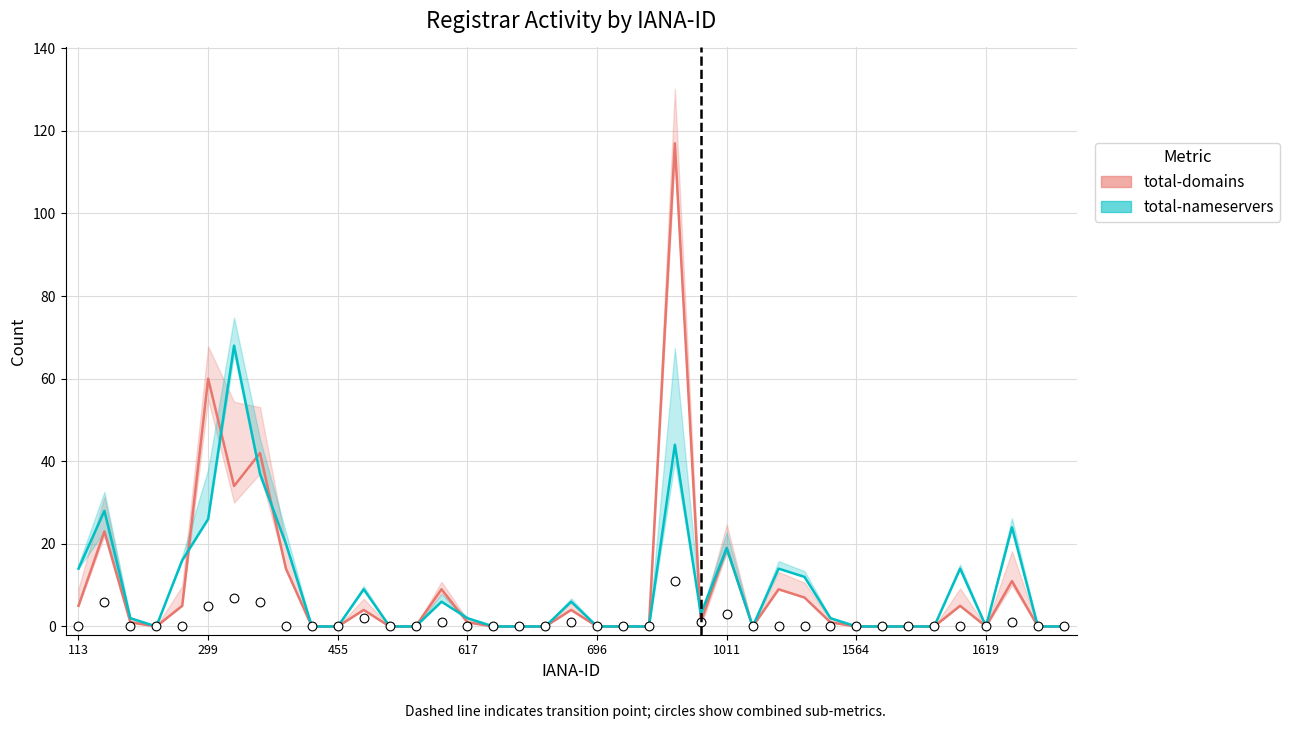

At how many categories does at least one series exceed 89?

1